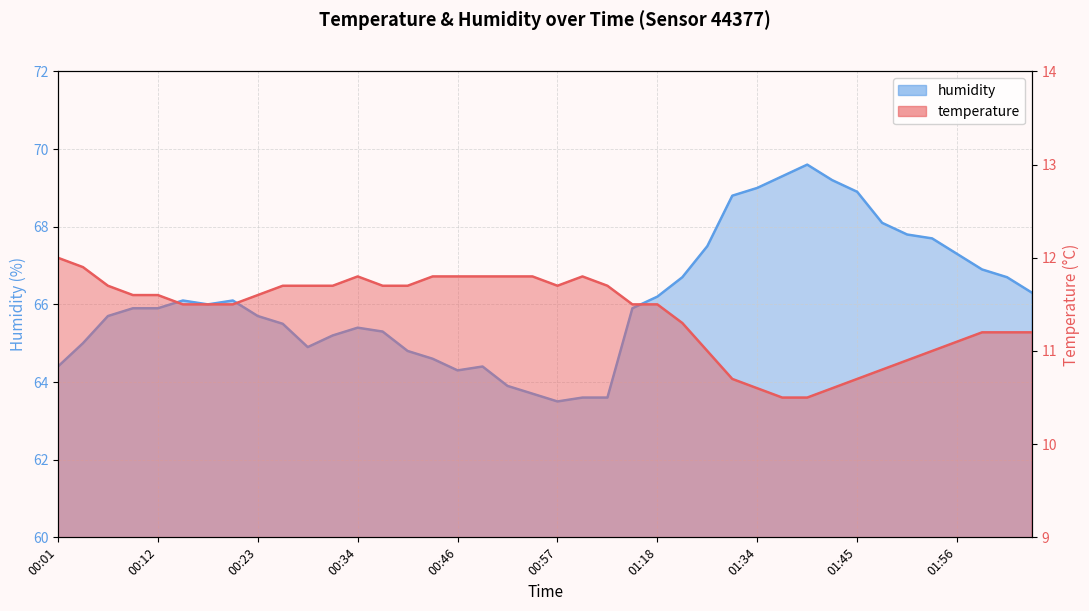

What is the value of the humidity point at the 24th from the left?

65.9